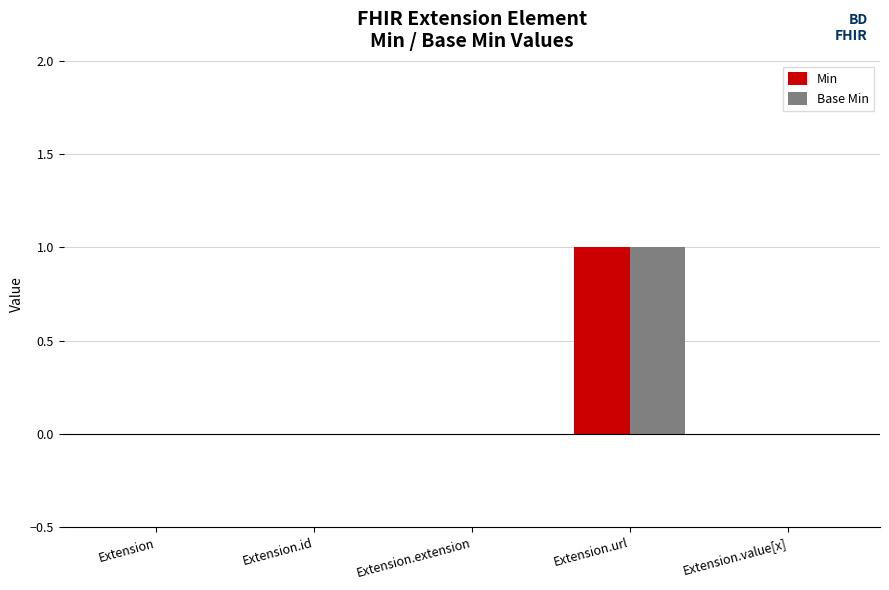

What is the sum of all Min values?

1